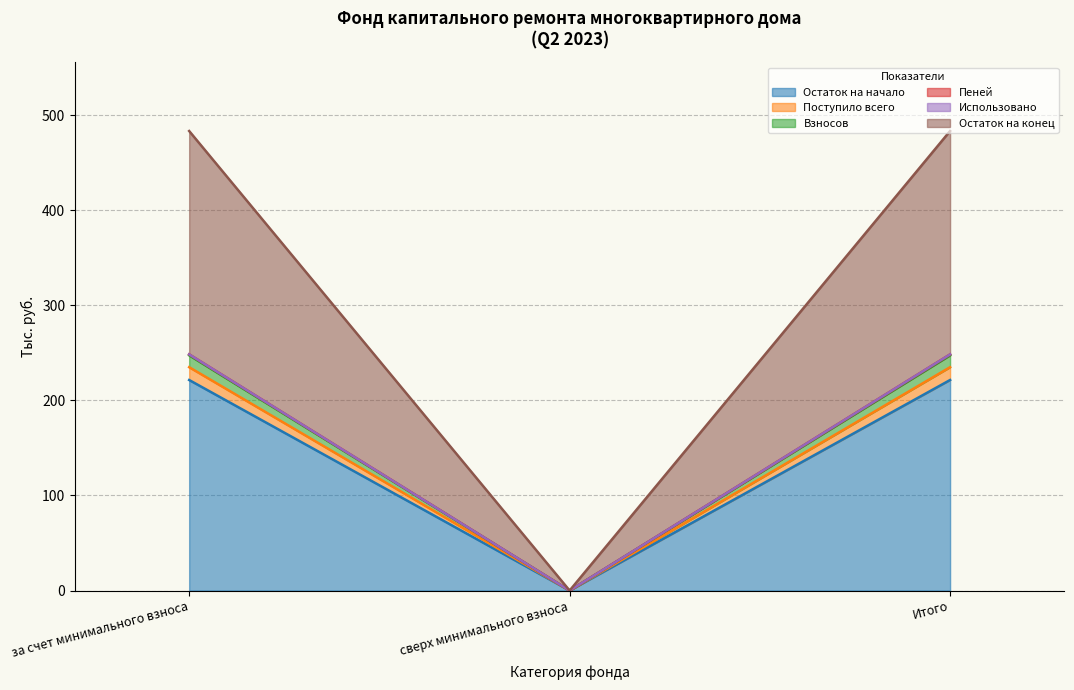

What is the label of the 3rd point from the left?

Итого